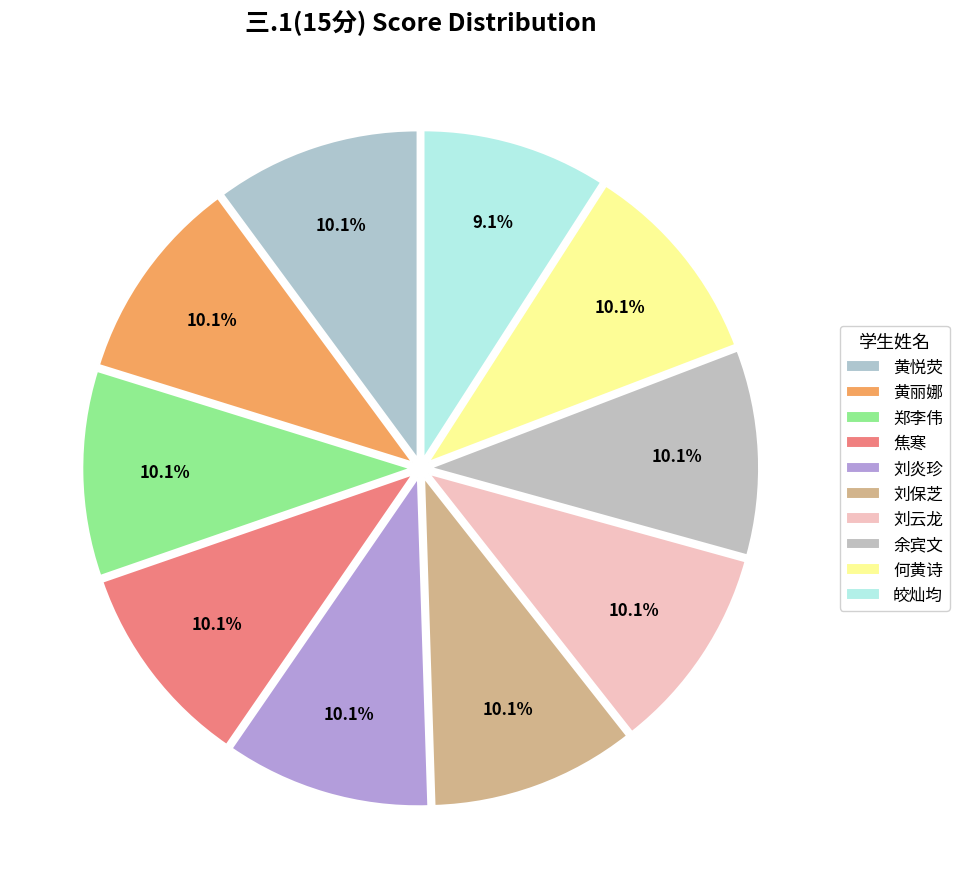

Count the number of slices in the pie.

10